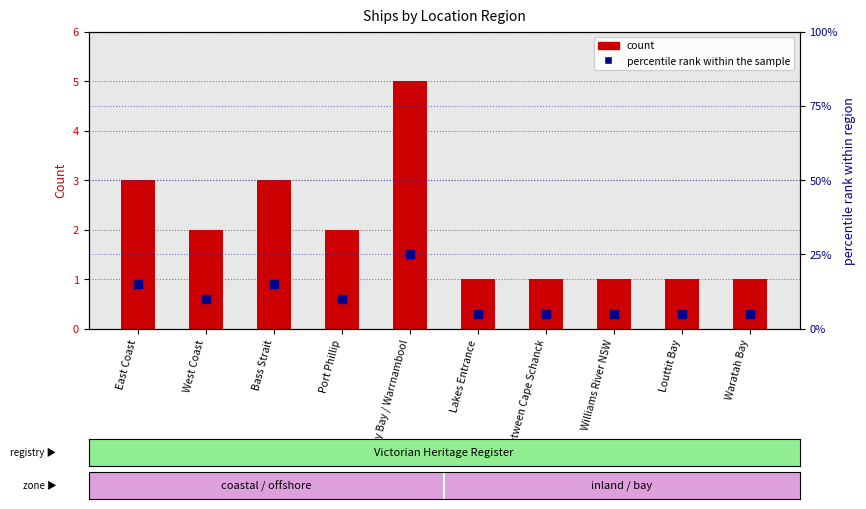

Which series reaches the maximum Y coordinate?

percentile rank within the sample